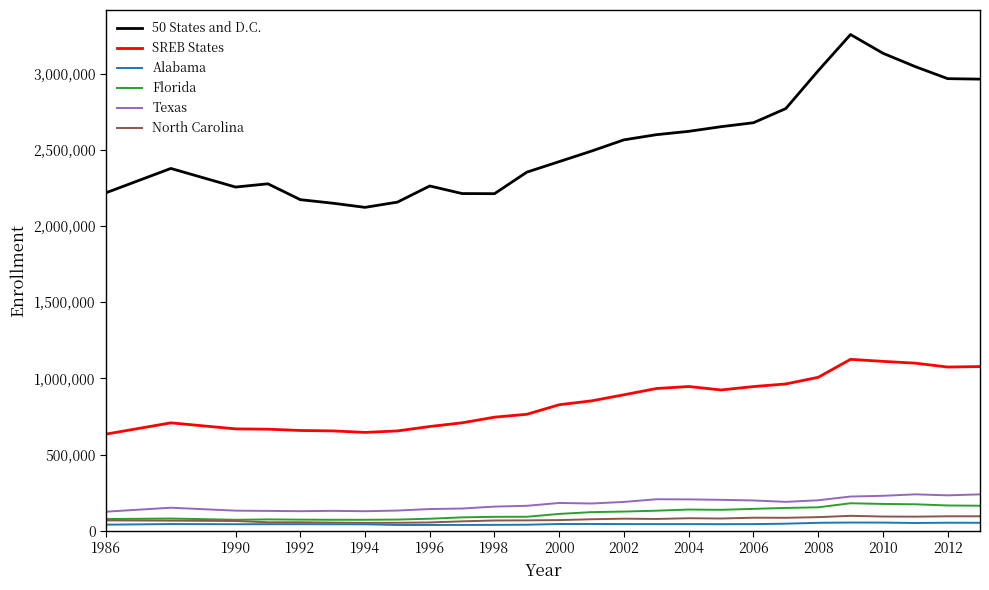

True or false: Florida and Alabama cross at least once.

False